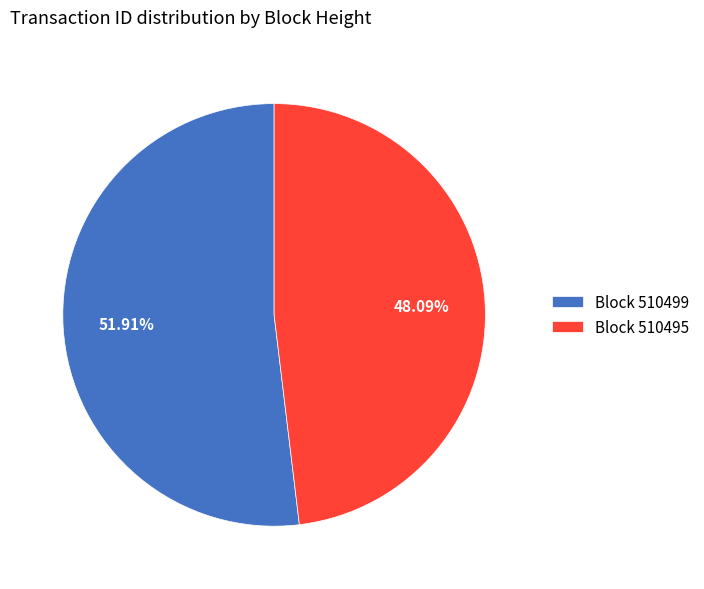

Which has a higher value, Block 510495 or Block 510499?

Block 510499